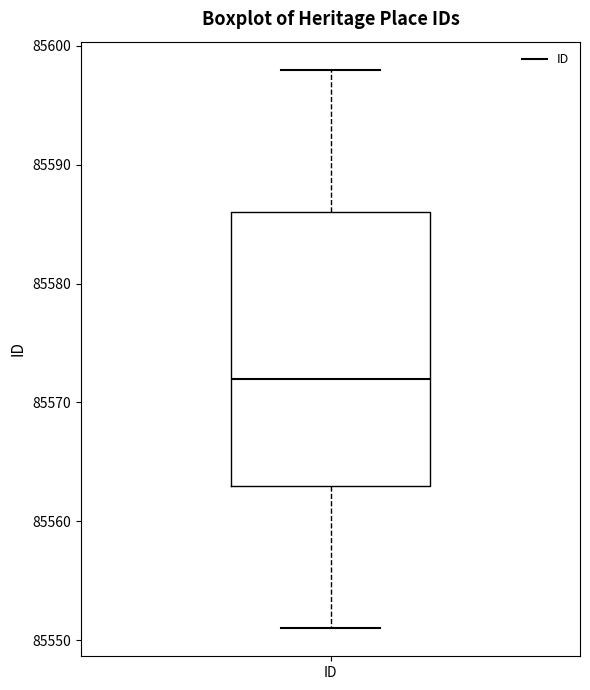

Read this box plot against the y-axis: the position of the median line, the range covered by the box, and the ends of both whiskers. The values are not printed on the chart, so give them approximately, as read against the axis.

median 85572, box 85563 to 85586, whiskers 85551 to 85598